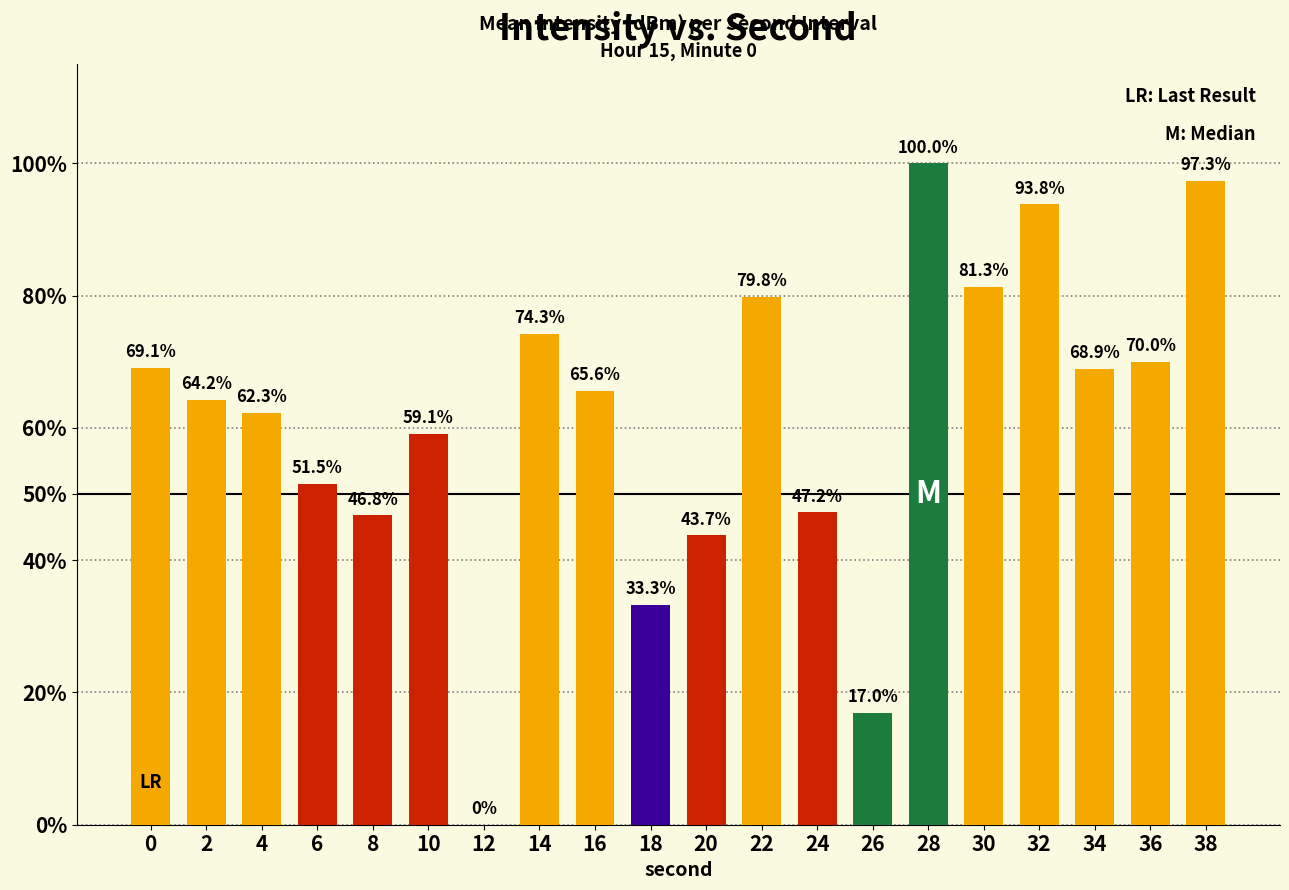

What is the sum of all values?

1225.0